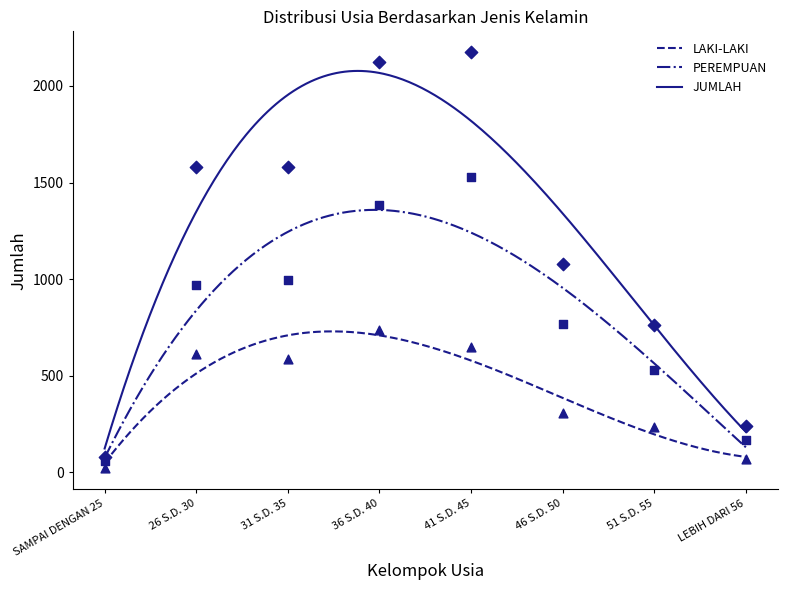

Which series has the widest spread of Y values?

JUMLAH